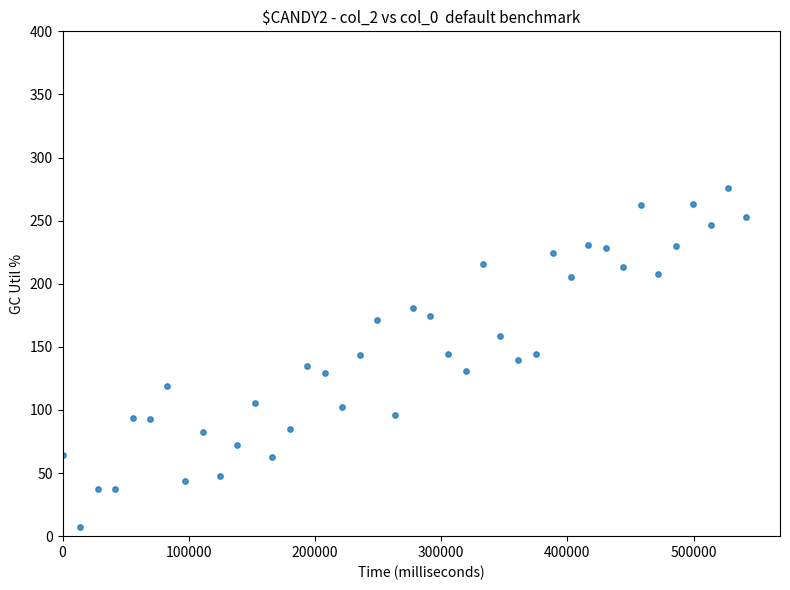

What is the range of Y values (max minus min)?

268.7